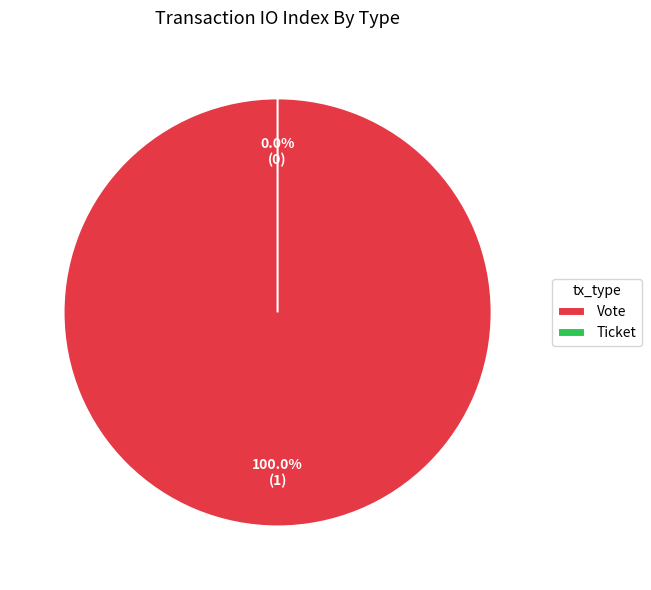

The Vote slice represents 100% of the pie. True or false?

True